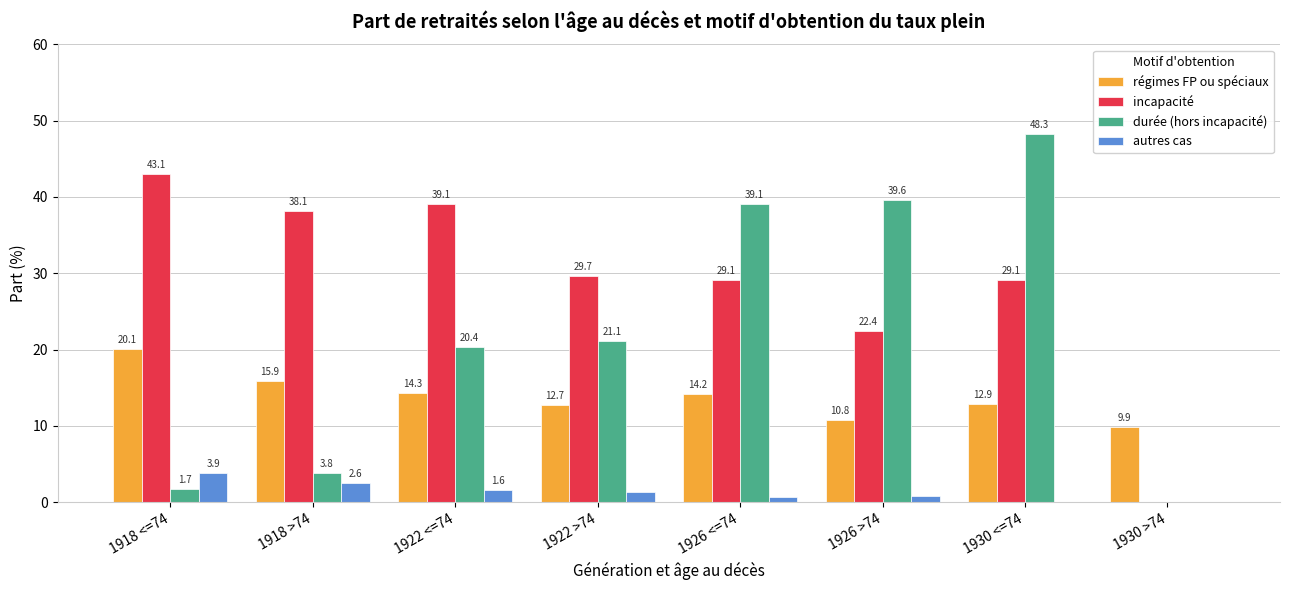

At which label does incapacité first exceed 29?

1918 <=74